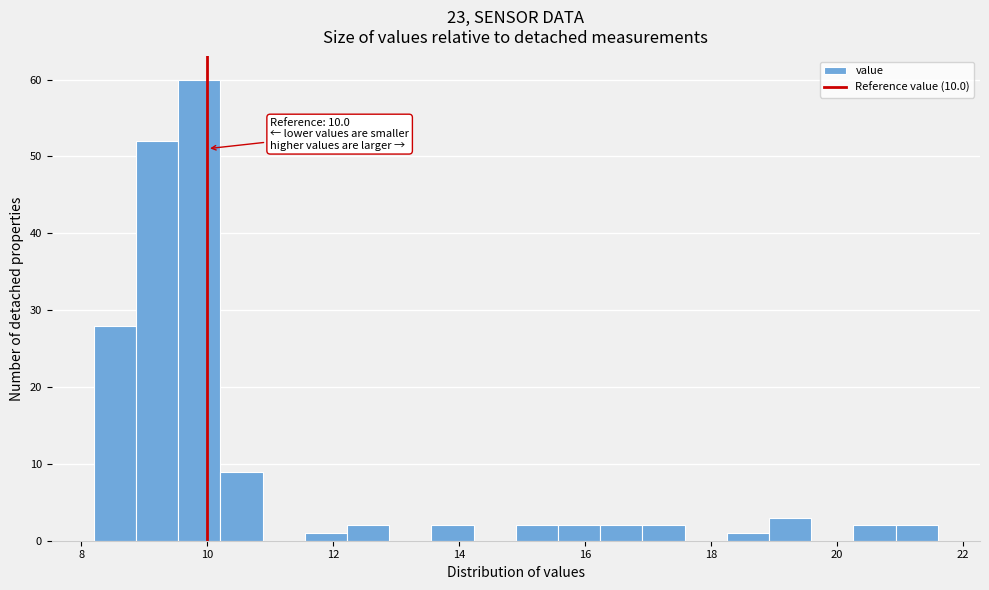

Around what value on the x-axis is the tallest bar? Give the approximate position of its centre, as read against the axis.

9.8